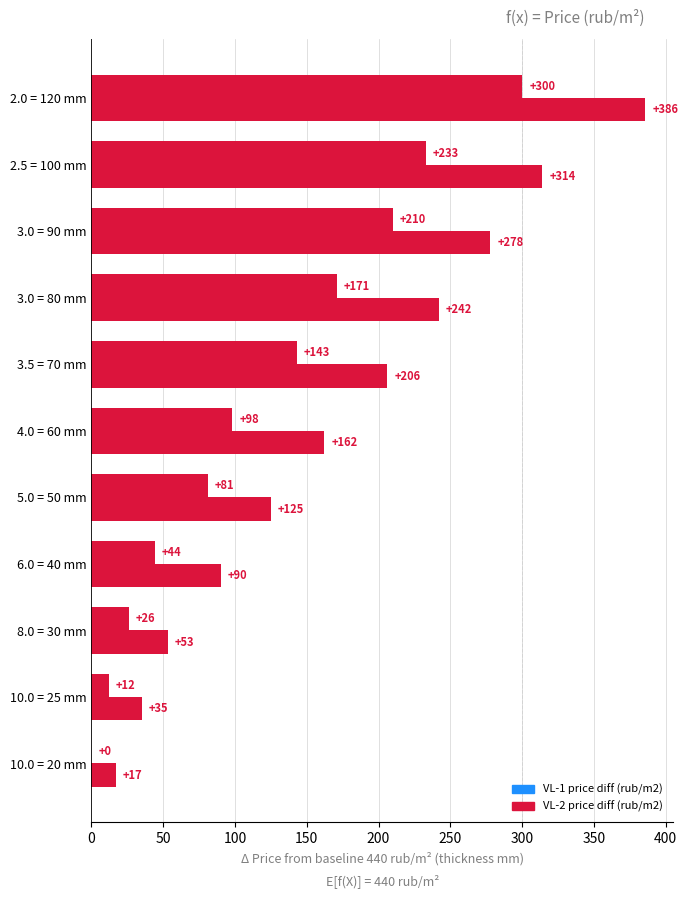

What is the sum of all VL-1 price diff (rub/m2) values?

1318